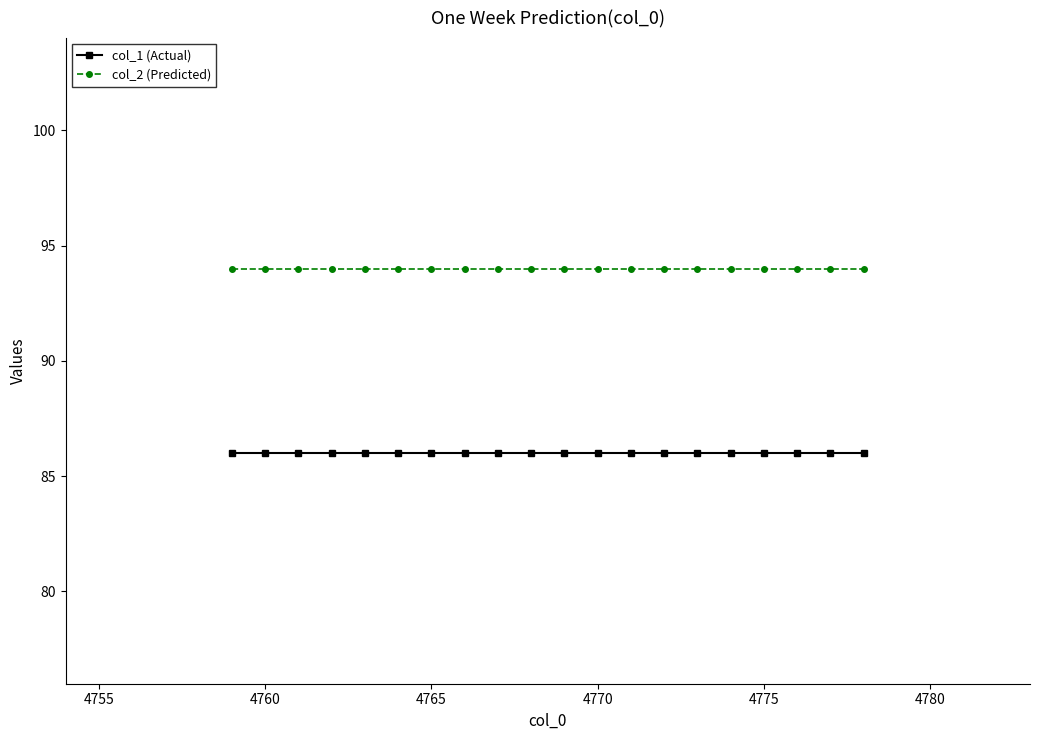

True or false: col_2 (Predicted) and col_1 (Actual) cross at least once.

False